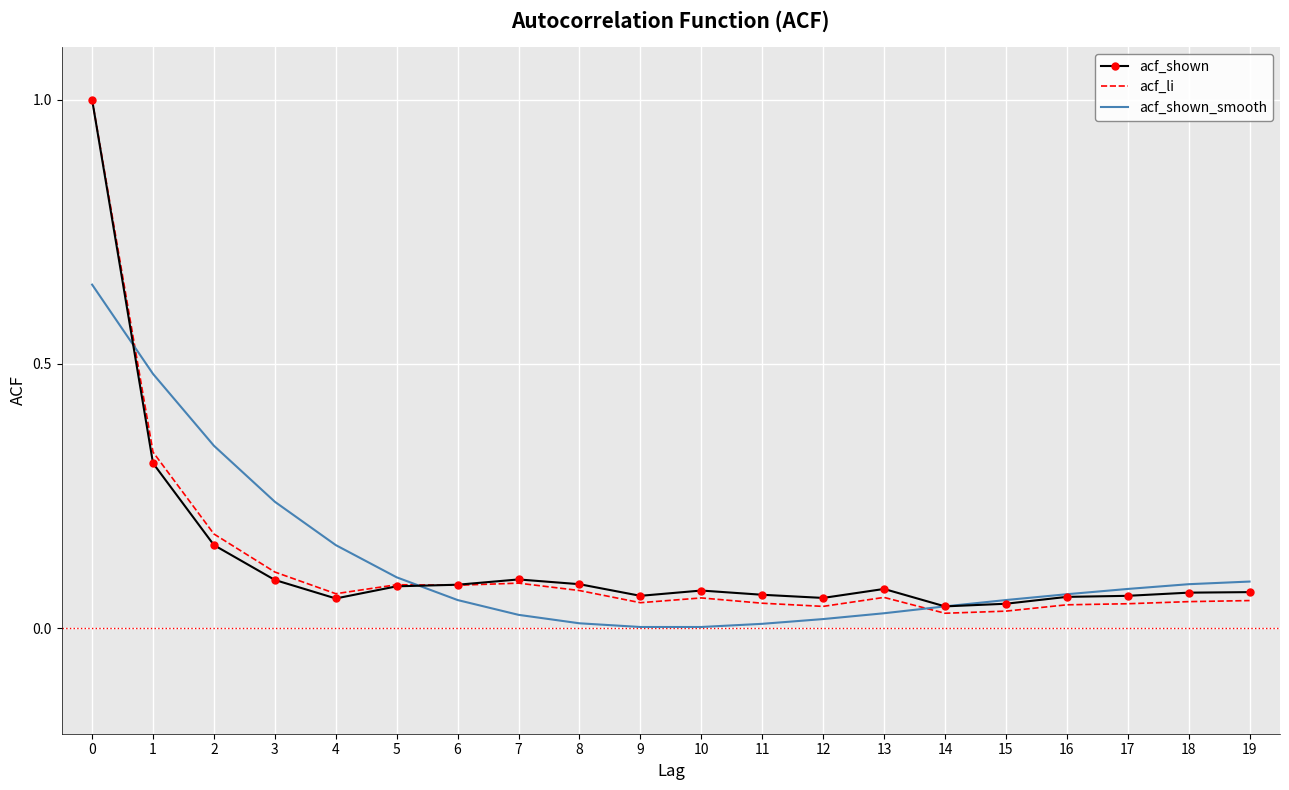

What is the highest value of the acf_shown series?

1.0